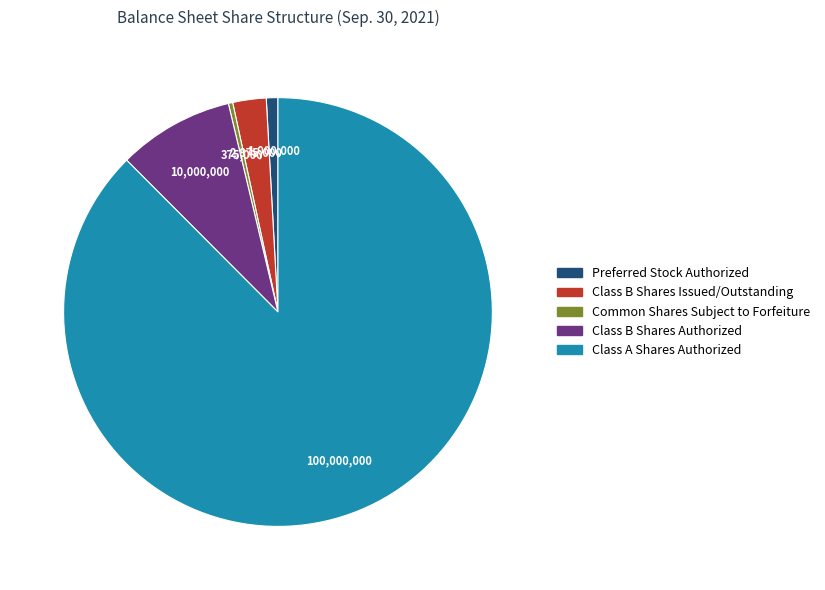

Does Preferred Stock Authorized account for over 50% of the chart?

No